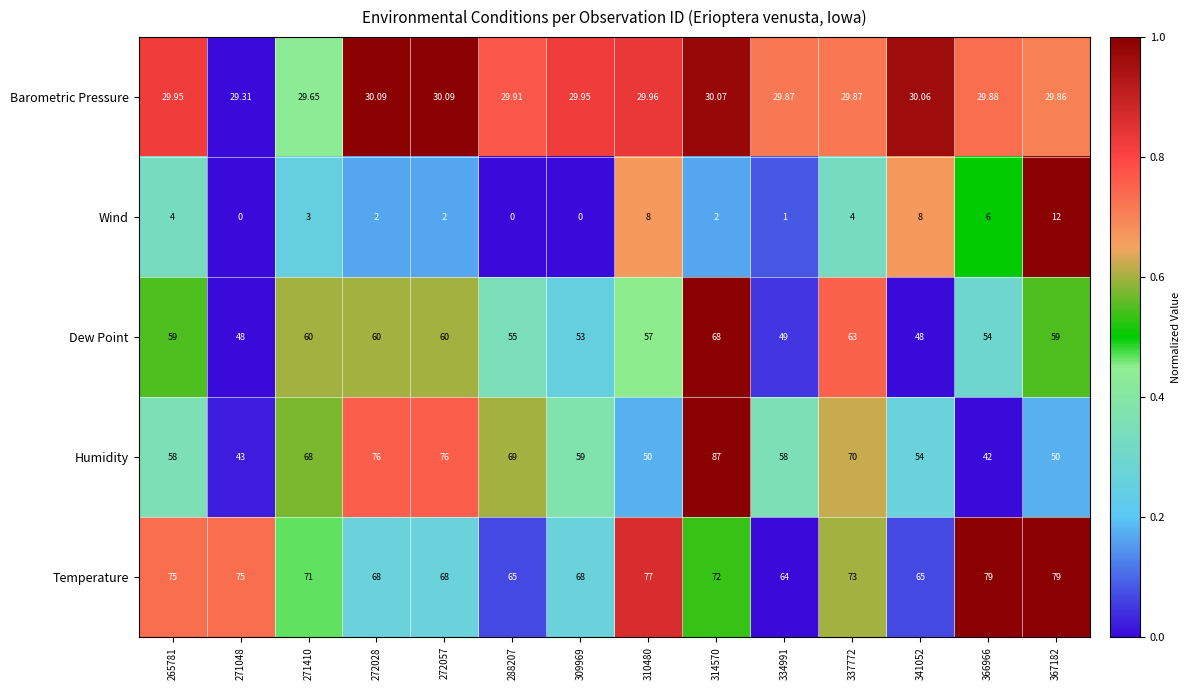

What is the greatest value displayed?

87.0